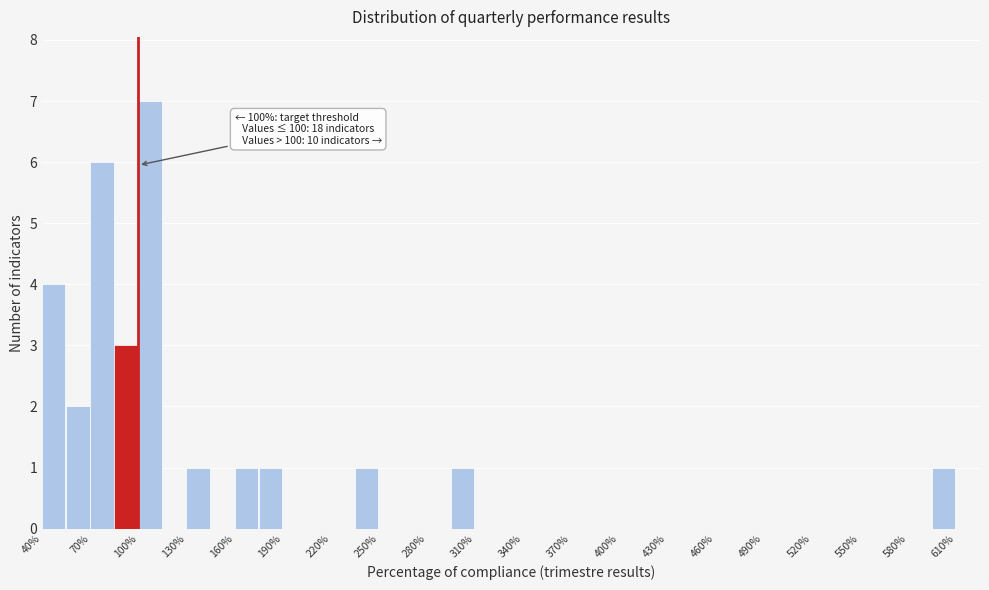

Read against the x-axis, roughly where is the centre of the tallest bar?

105